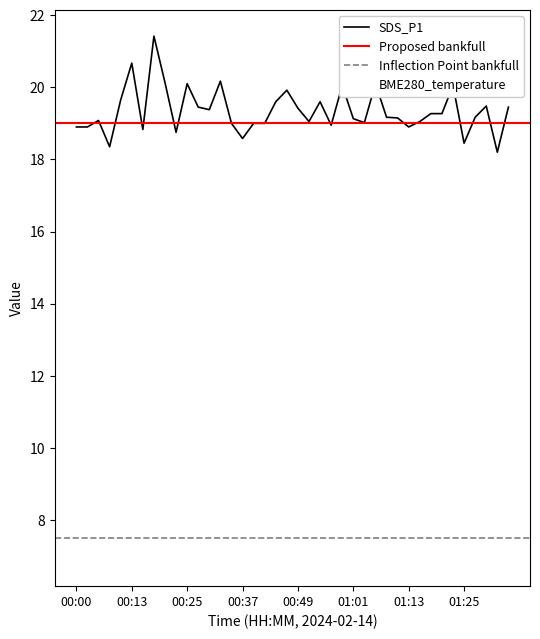

How many values in the BME280_temperature series are below 7?

8